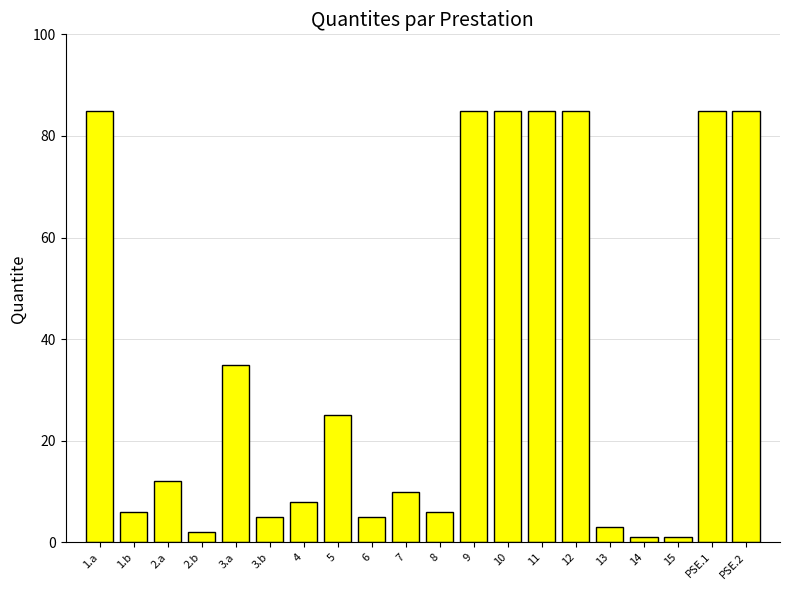

What is the maximum value shown in the chart?

85